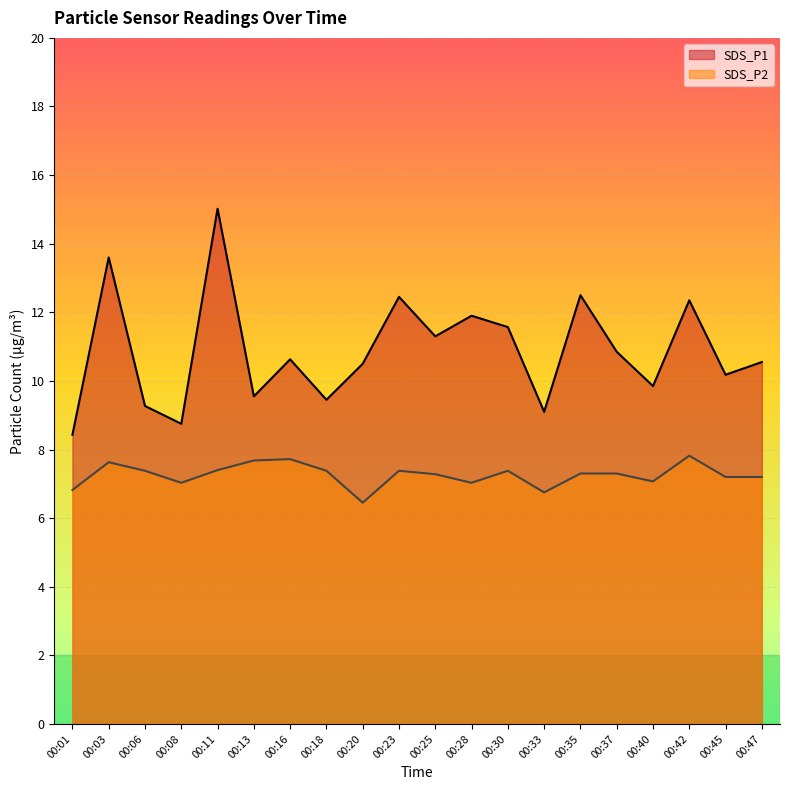

True or false: SDS_P1 and SDS_P2 intersect in this chart.

False